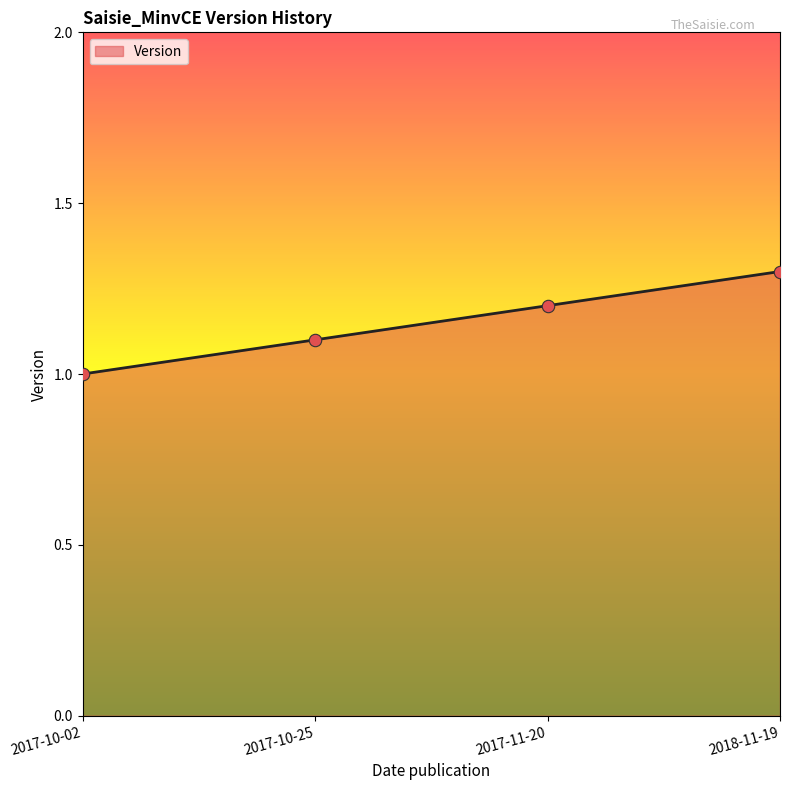

Approximately how many times larger is the value at 2017-11-20 compared to 2018-11-19?

0.9